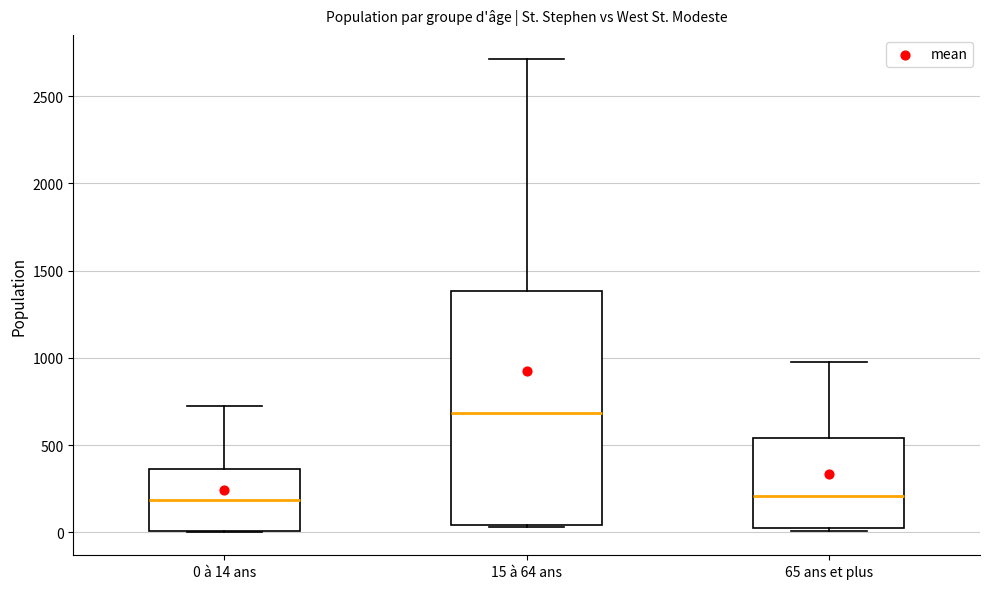

Reading left to right, transcribe this box plot: for each box, give where its median line is, the range the box spans, and where its two whiskers end, as read against the y-axis. The values are not printed on the chart, so give them approximately, as read against the axis.

0 à 14 ans: median 200, box 0 to 350, whiskers 0 to 750
15 à 64 ans: median 700, box 50 to 1400, whiskers 50 to 2700
65 ans et plus: median 200, box 0 to 550, whiskers 0 to 1000